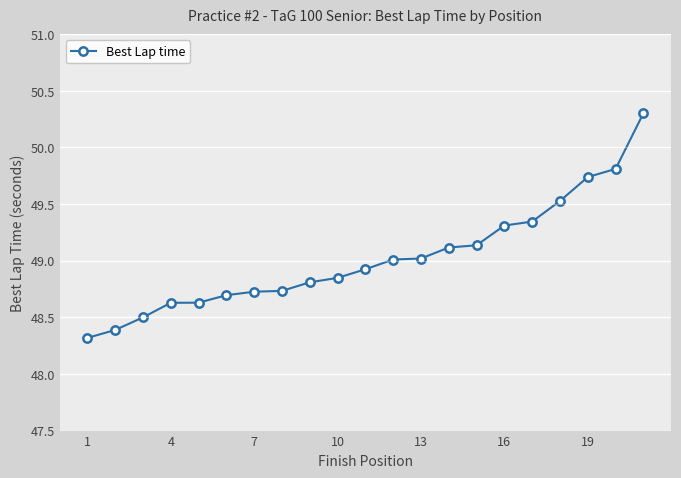

What is the minimum value shown in the chart?

48.3